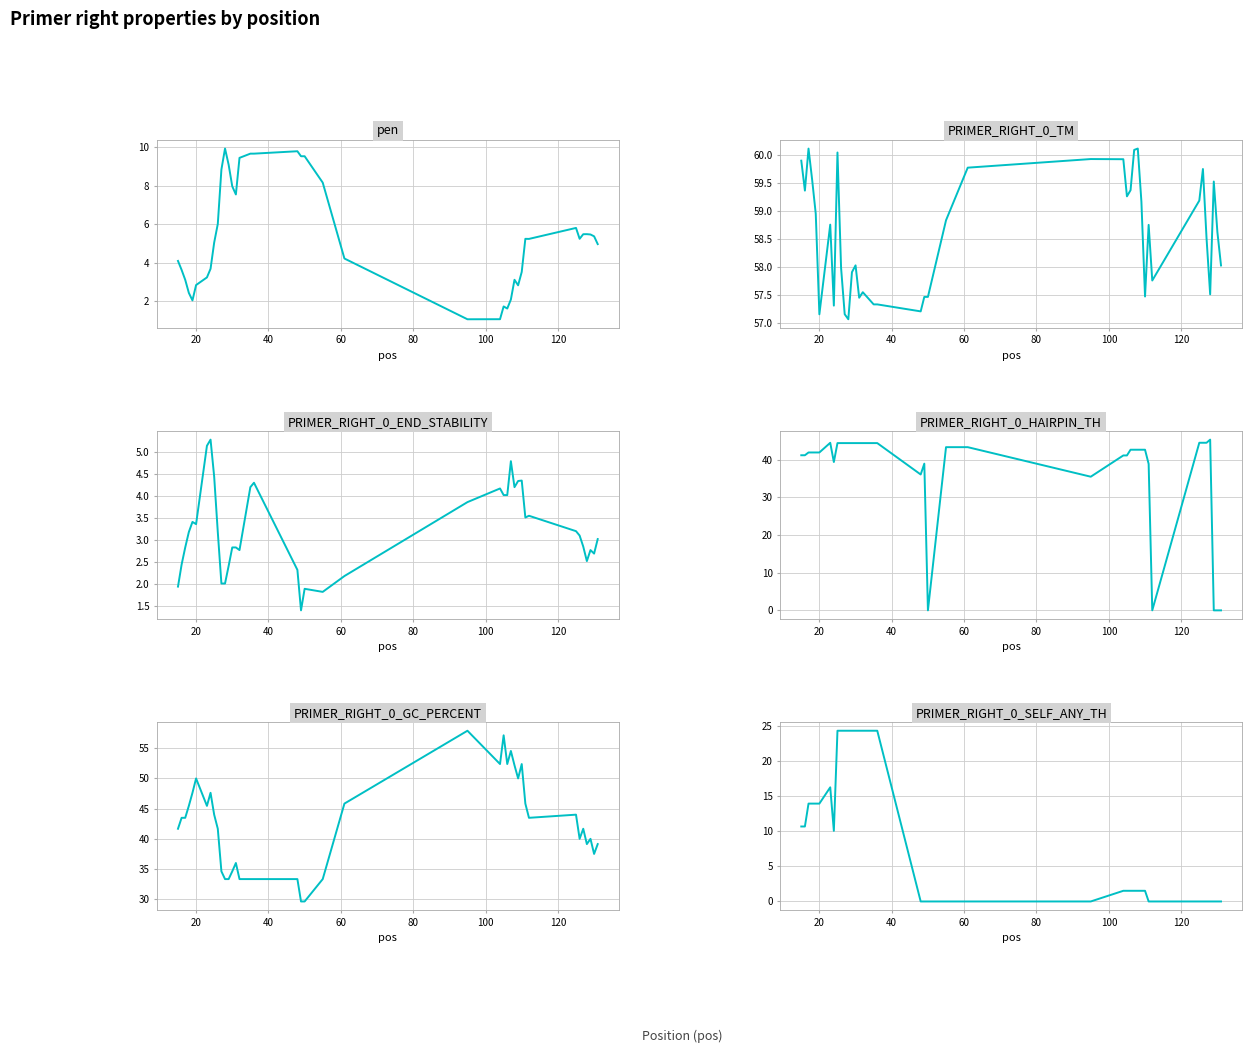

At how many categories does at least one series exceed 56?

40